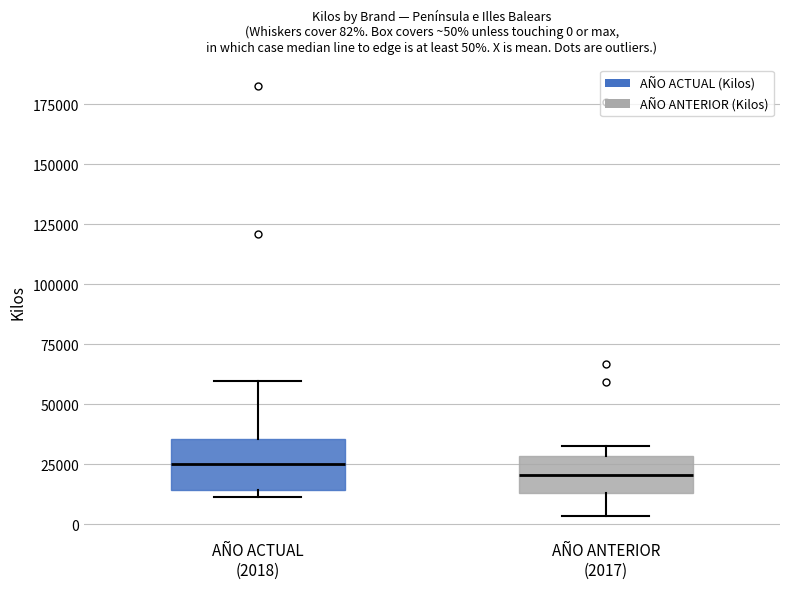

Which box is the tallest, from its lower edge to its upper edge?

AÑO ACTUAL (2018)